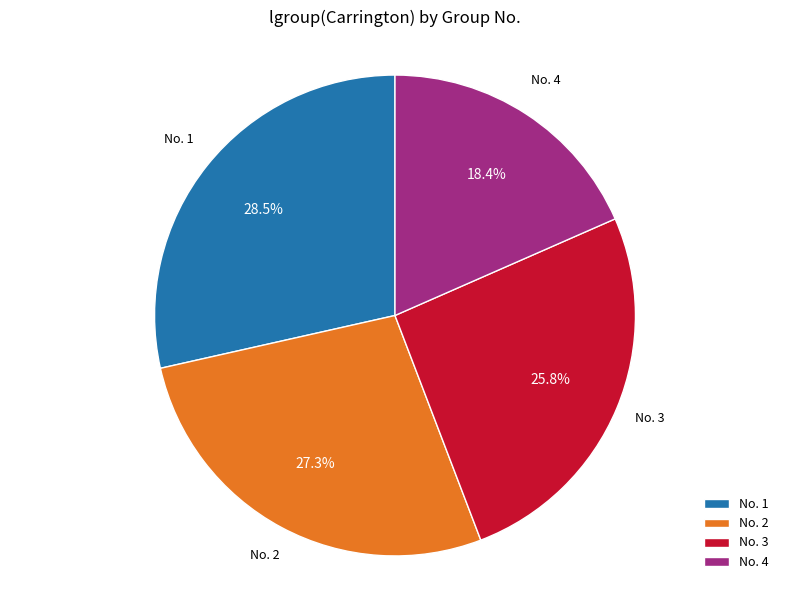

Which slice is the smallest?

No. 4